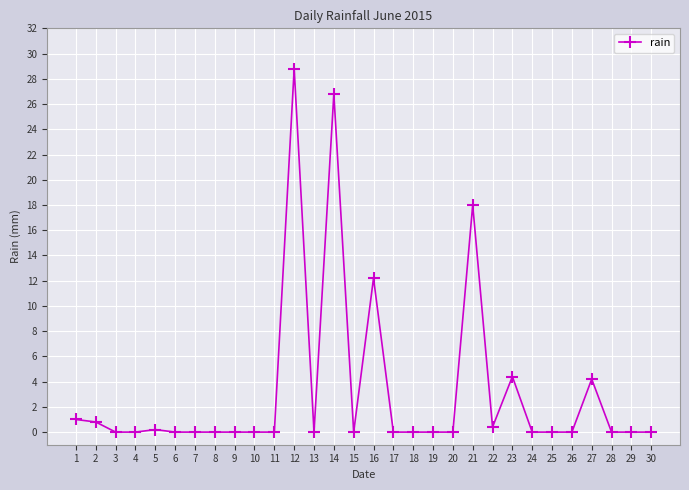

Where is the data nearest to the value 14?

16